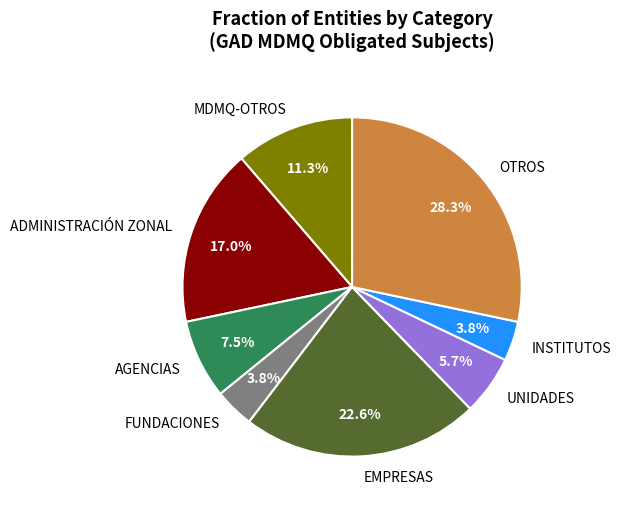

Does any single category account for the majority?

No